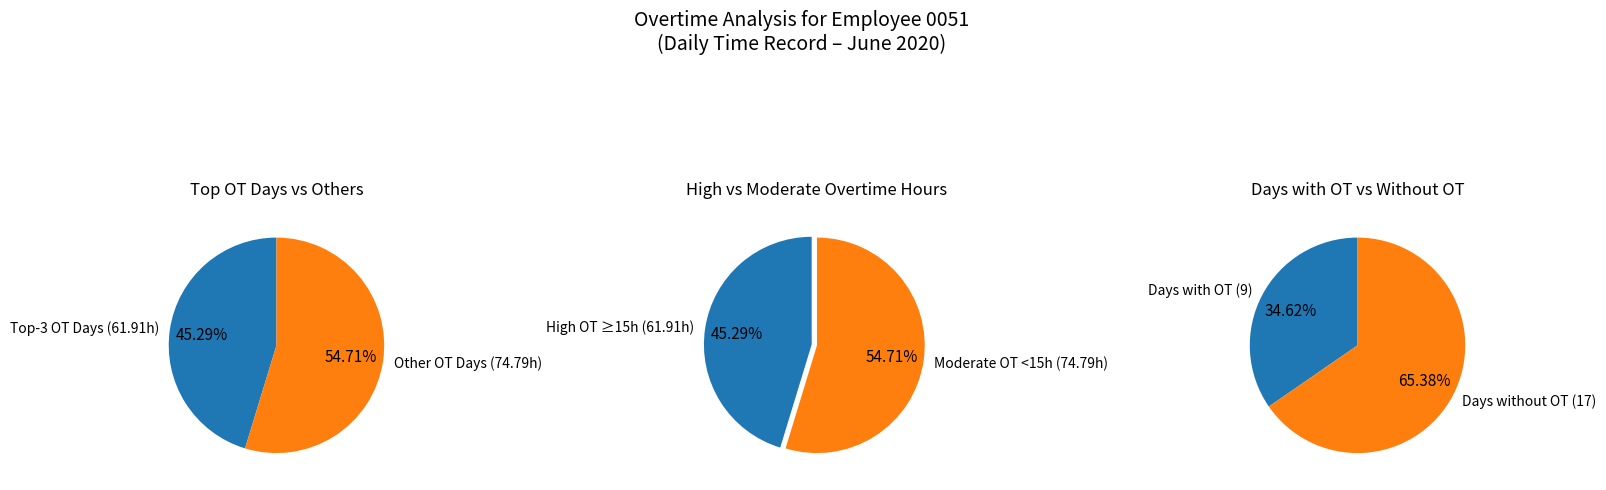

True or false: Day 16 accounts for 1% of the total.

False